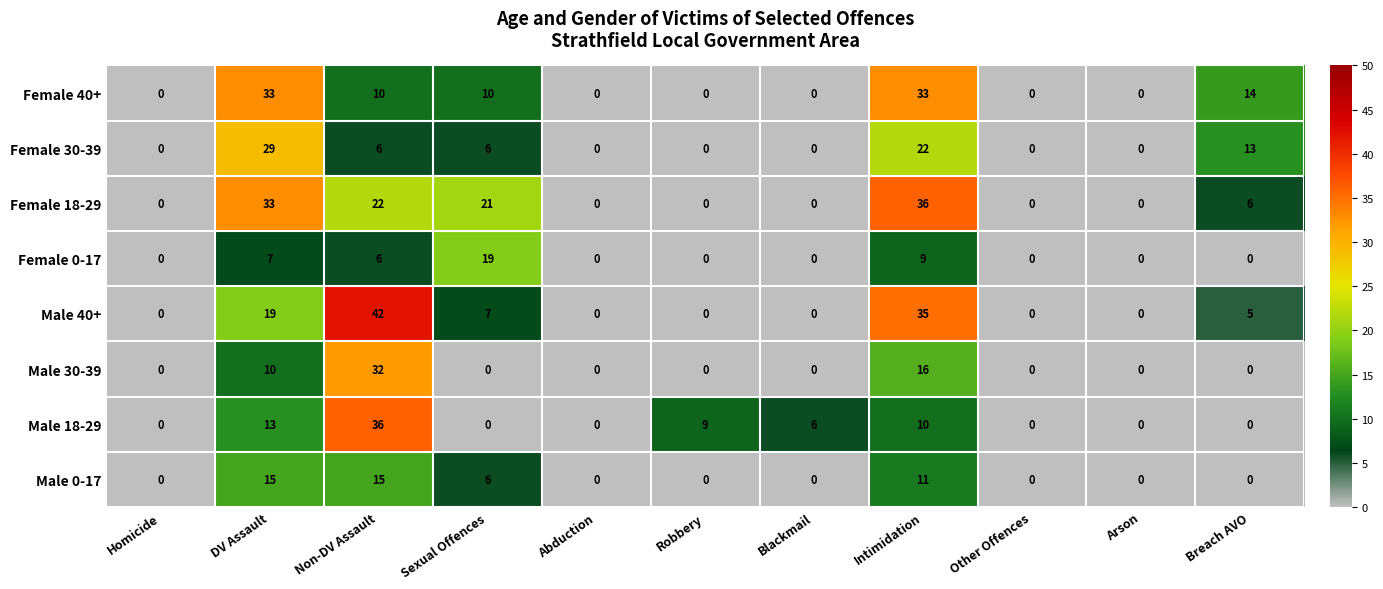

What value does the Female 30-39 series have at Sexual Offences?

6